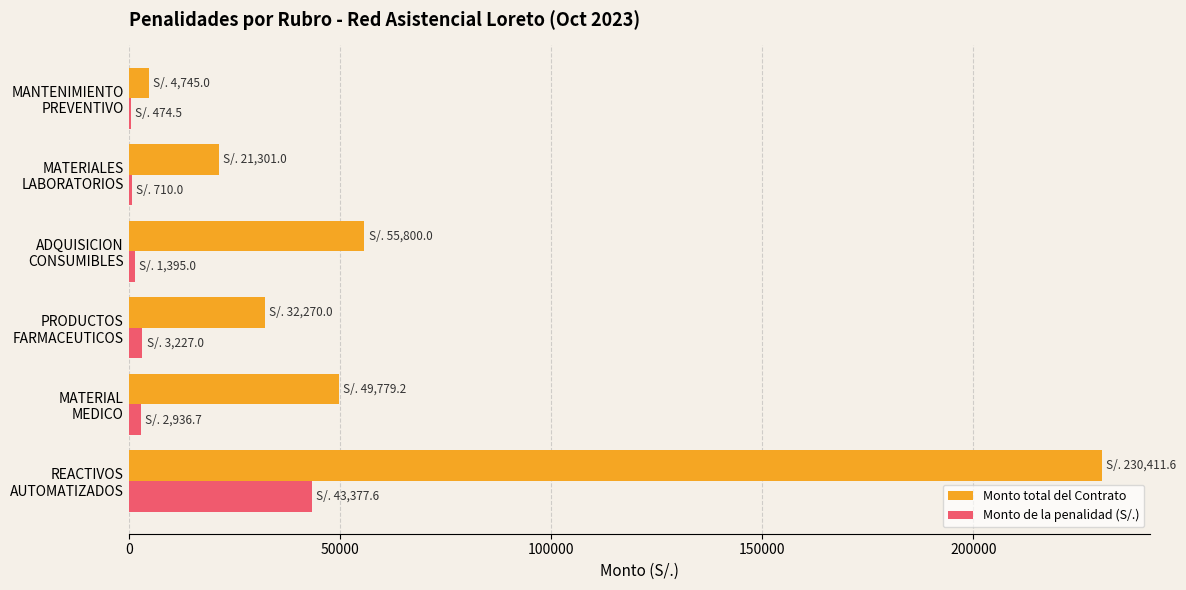

What is the maximum value shown in the chart?

230411.6